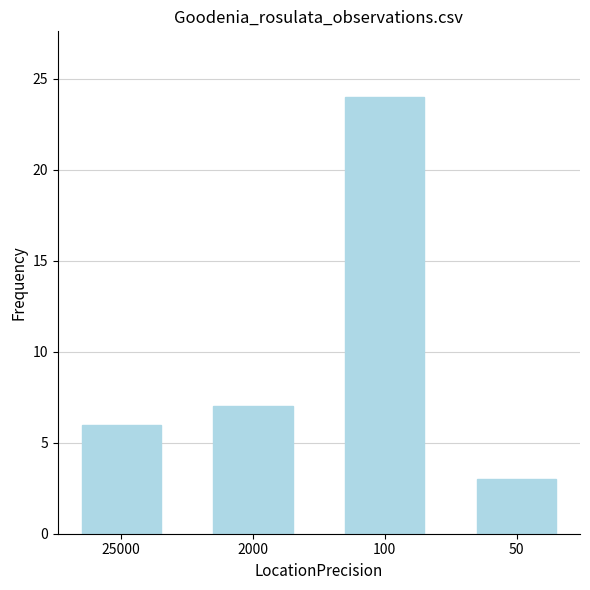

What is the maximum value shown in the chart?

24